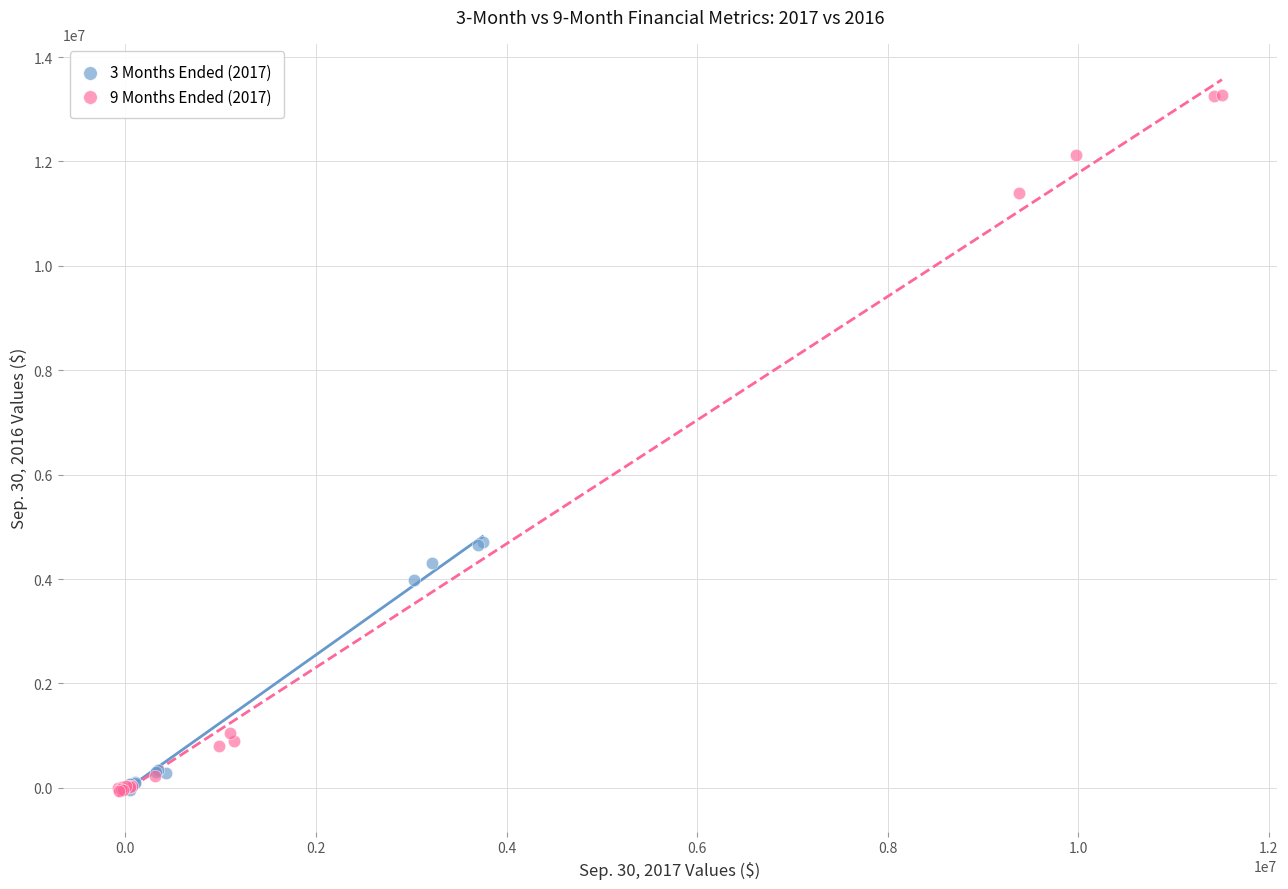

Which series has the widest spread of Y values?

9 Months Ended (2017)